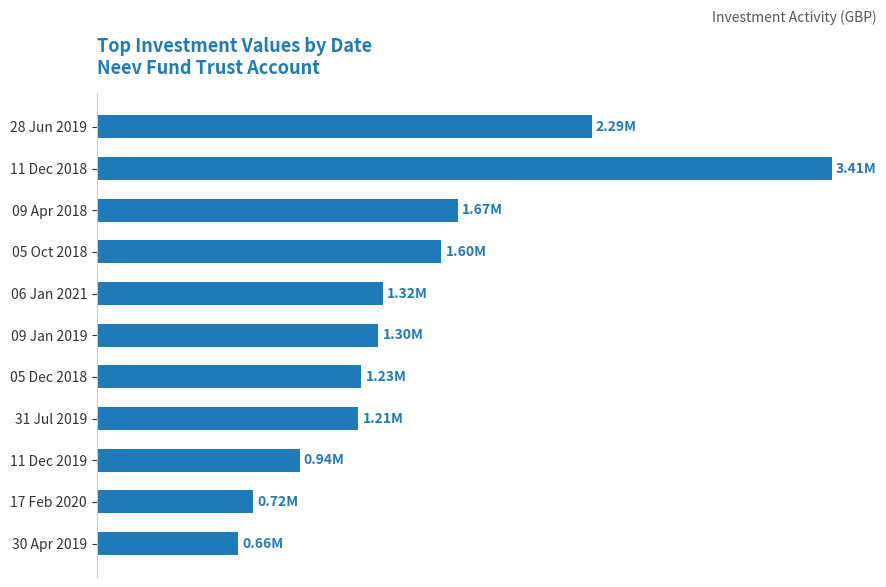

Does the chart contain any negative values?

No